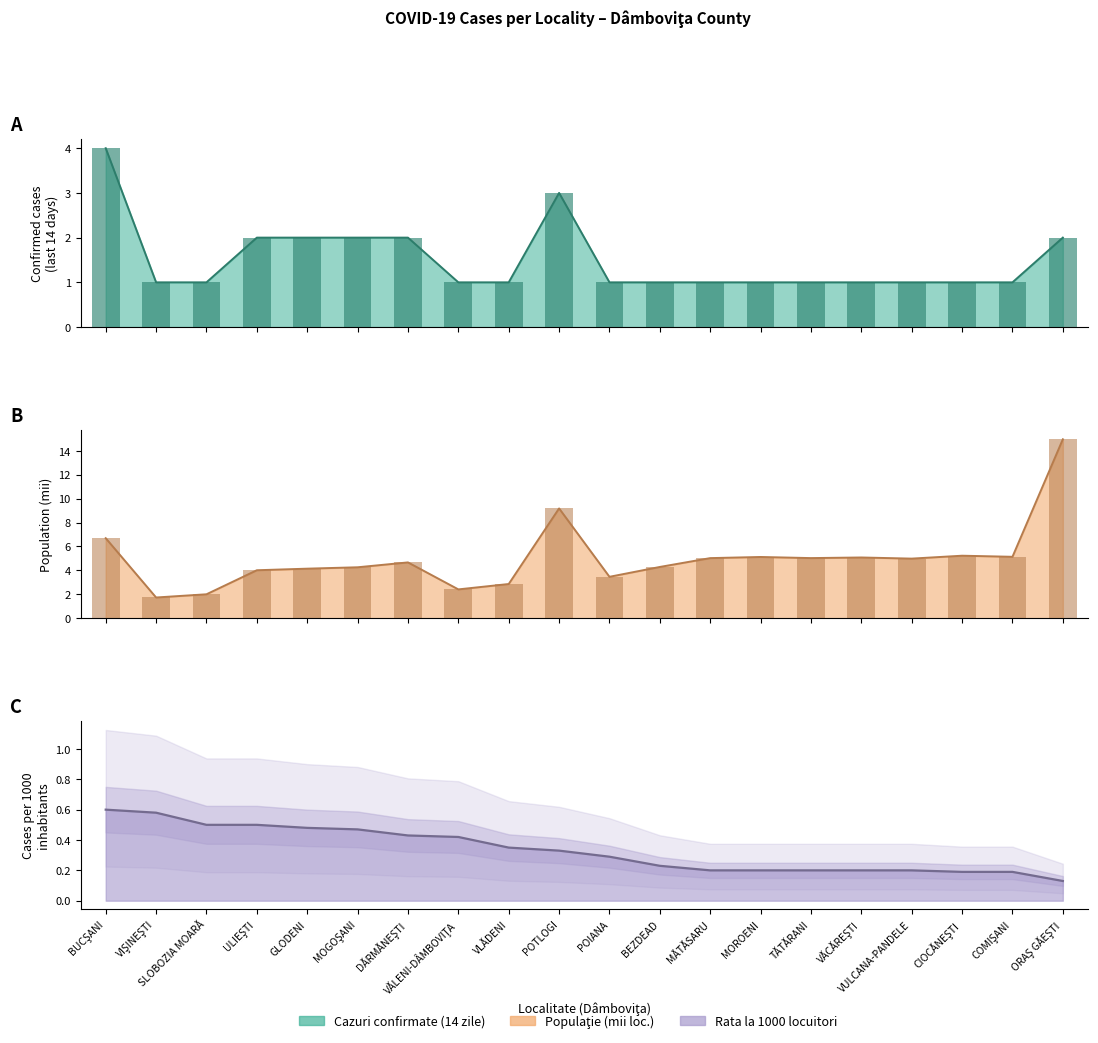

Which series has the largest total across all categories?

POPULATIE_SCALED